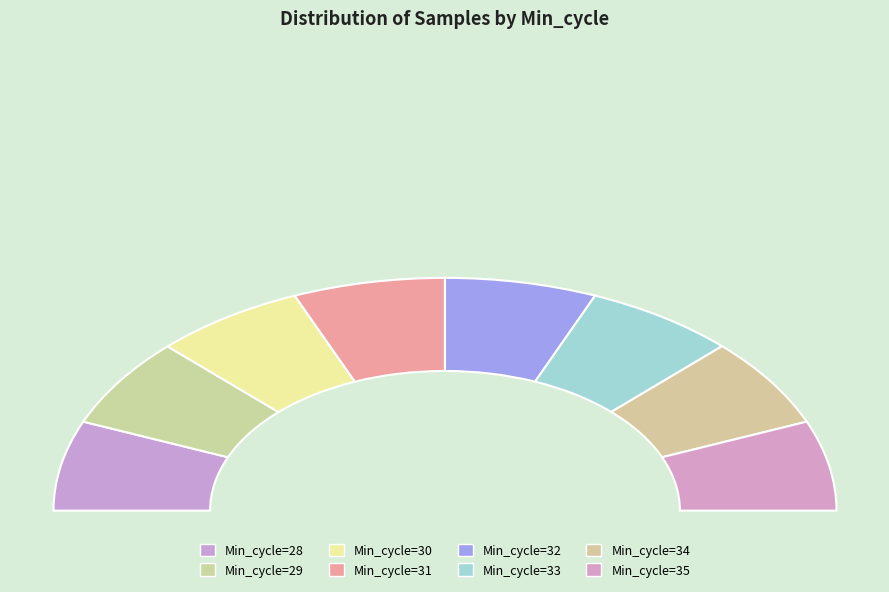

Count the number of slices in the pie.

8